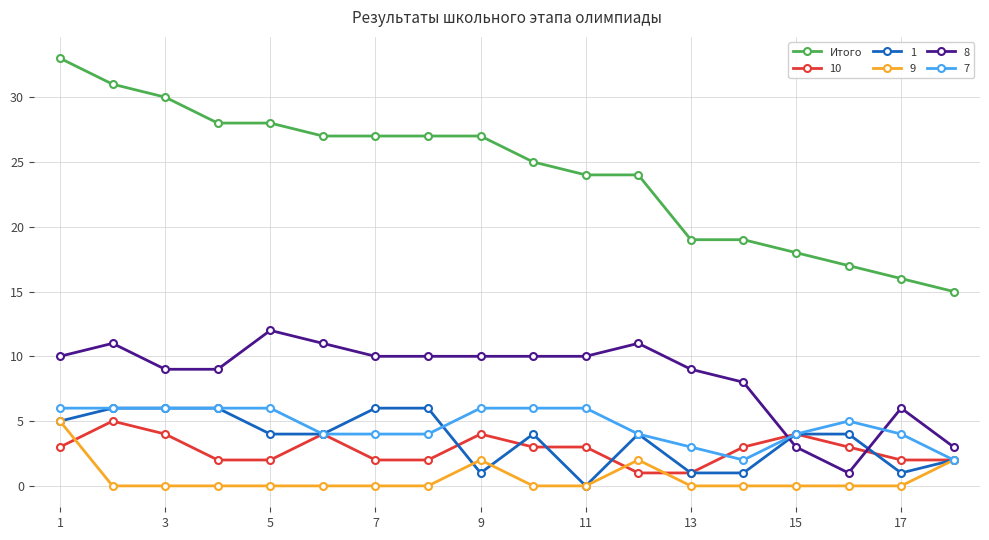

True or false: 8 and 9 cross at least once.

False